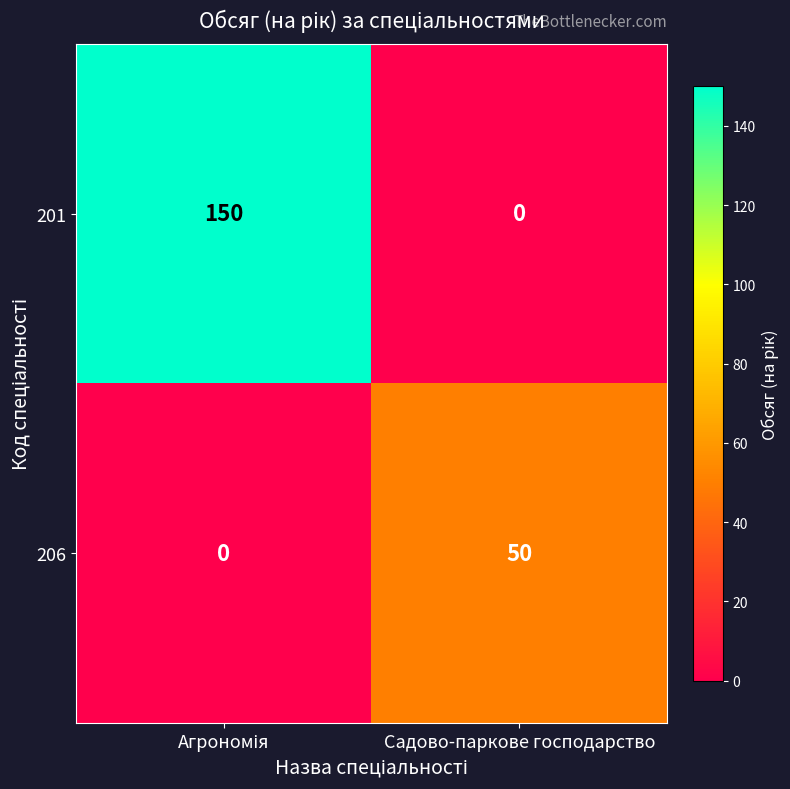

What is the difference between the maximum and minimum values in the 201 series?

150